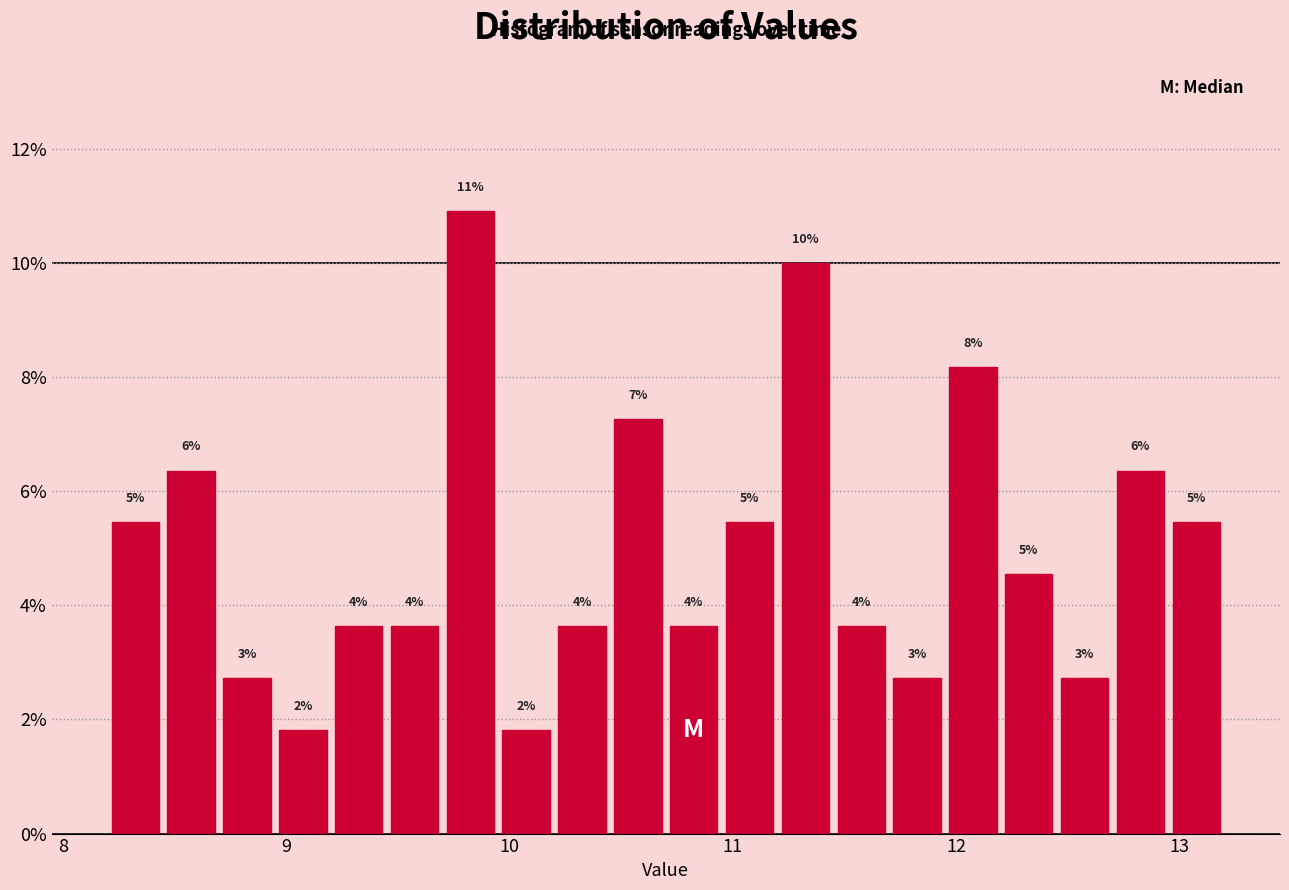

Around what value on the x-axis is the tallest bar? Give the approximate position of its centre, as read against the axis.

9.8